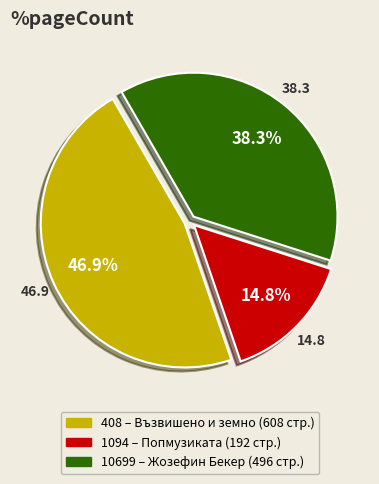

Is there a majority slice in this chart?

No